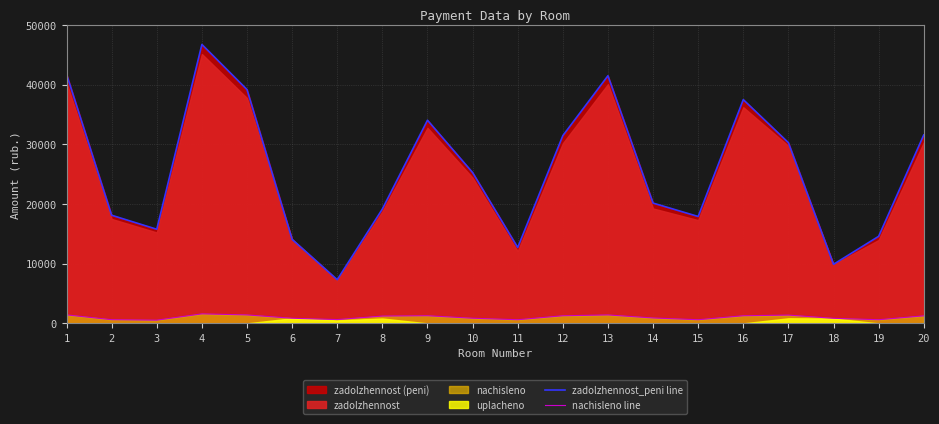

Where is the first local maximum for nachisleno line?

4